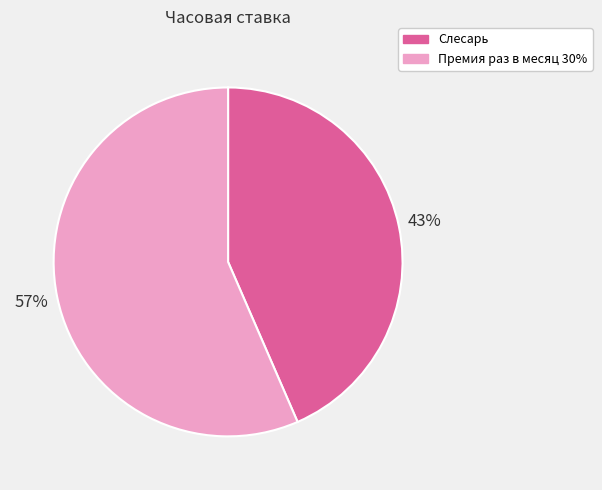

Combined, do Премия раз в месяц 30% and Слесарь account for over 50%?

Yes